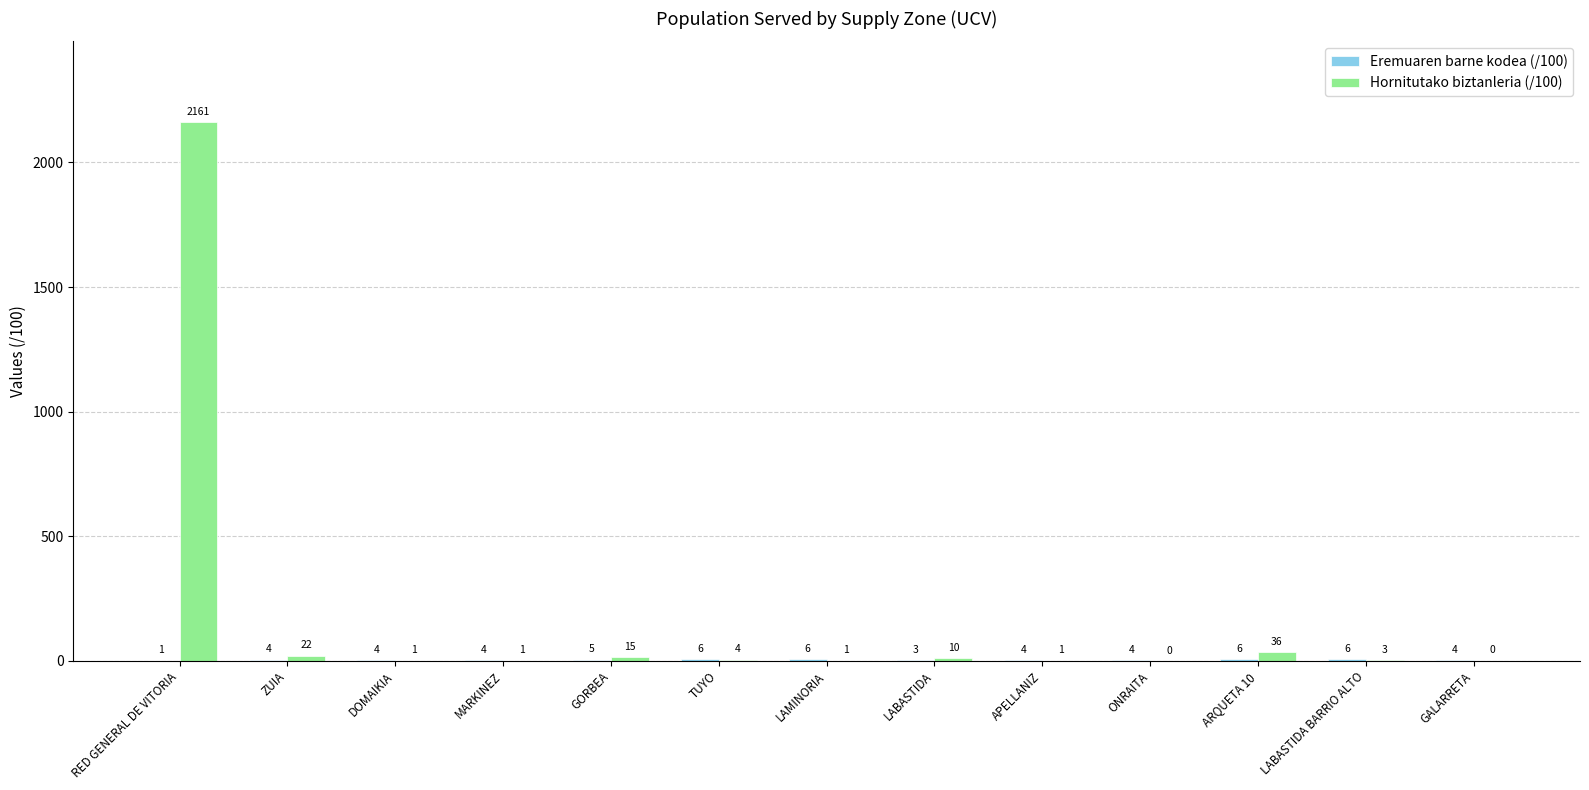

At which label is Hornitutako biztanleria (/100) closest to 1080?

ARQUETA 10